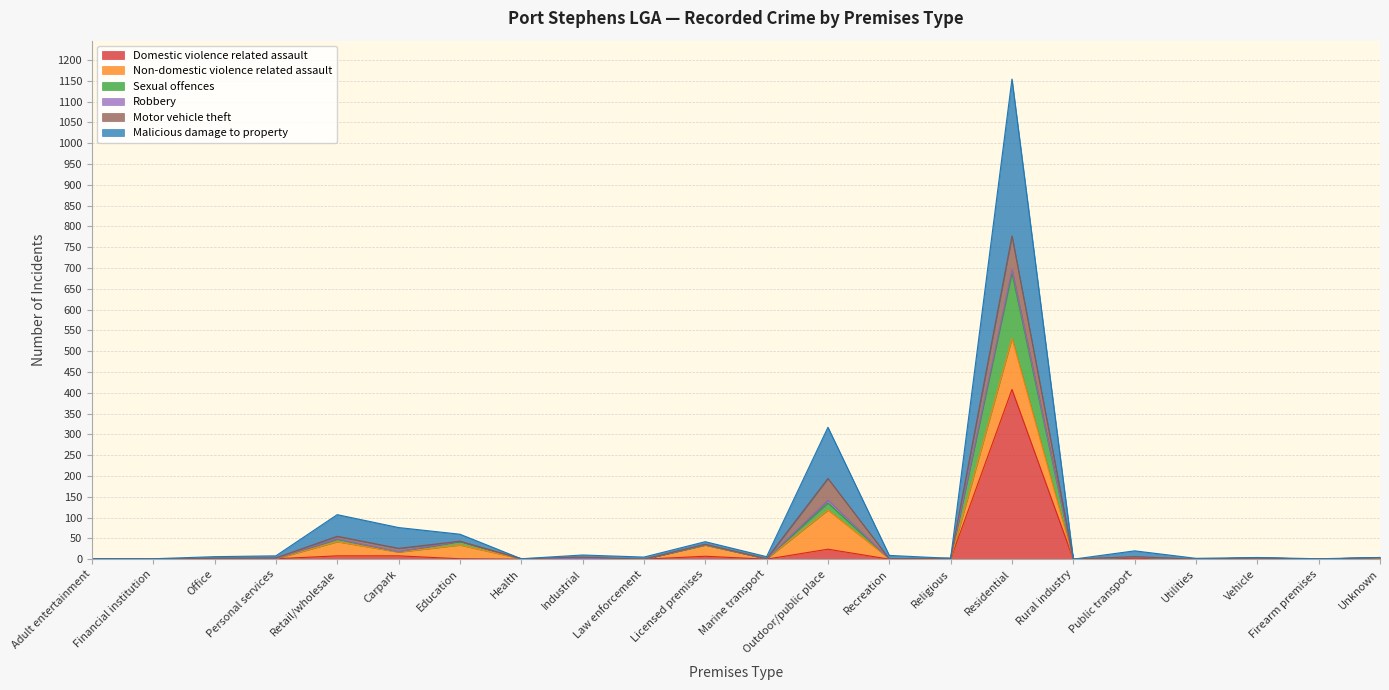

Rank the categories by Sexual offences value from lowest to highest.

Financial institution, Law enforcement, Rural industry, Utilities, Firearm premises, Adult entertainment, Health, Marine transport, Recreation, Office, Personal services, Industrial, Religious, Vehicle, Unknown, Public transport, Carpark, Licensed premises, Education, Retail/wholesale, Outdoor/public place, Residential